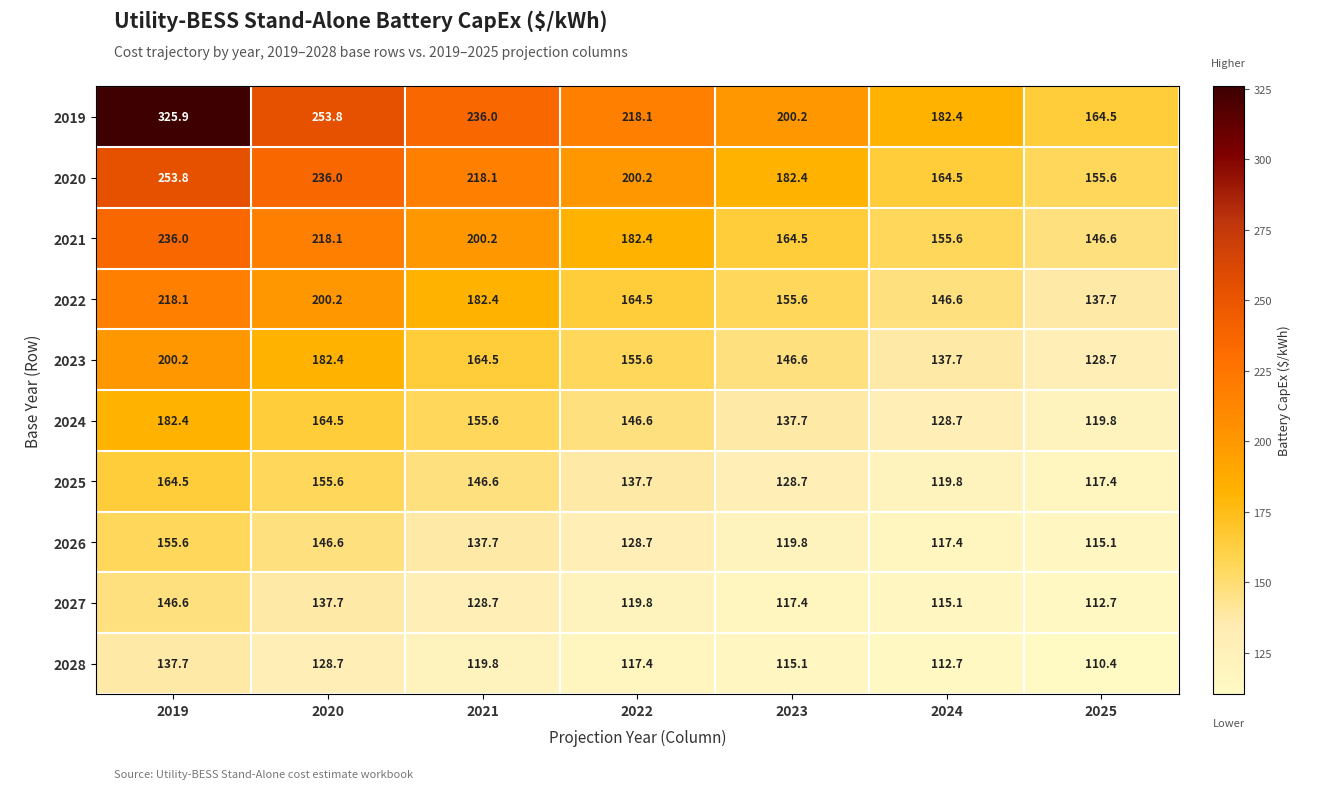

At how many categories does at least one series exceed 126?

7